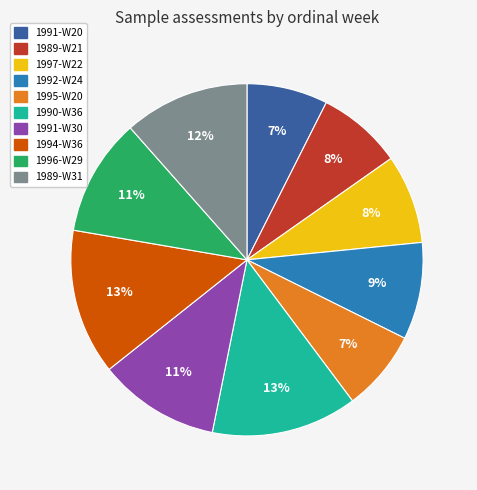

What percentage is the 1989-W21 slice, to the nearest percent?

8%